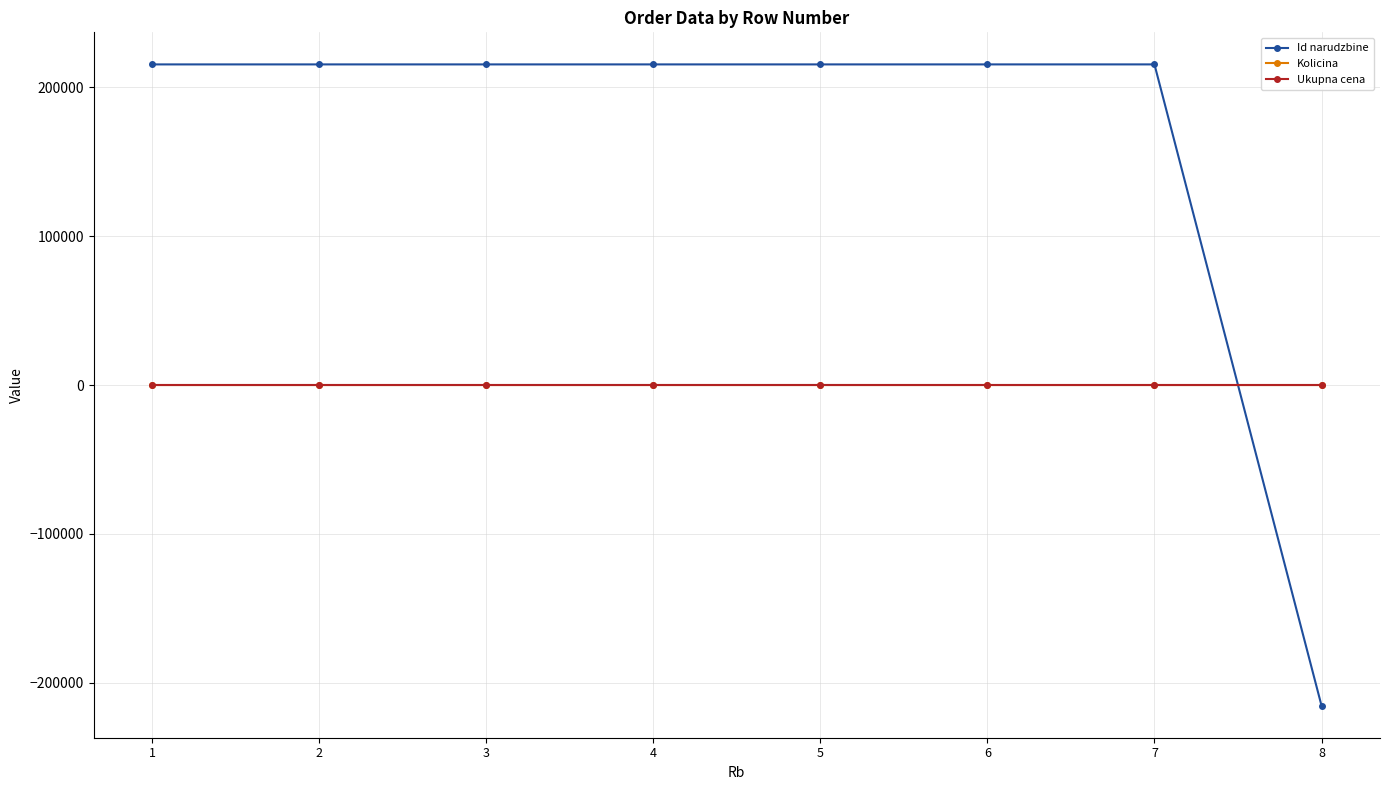

What is the total value across all series at 7?

215439